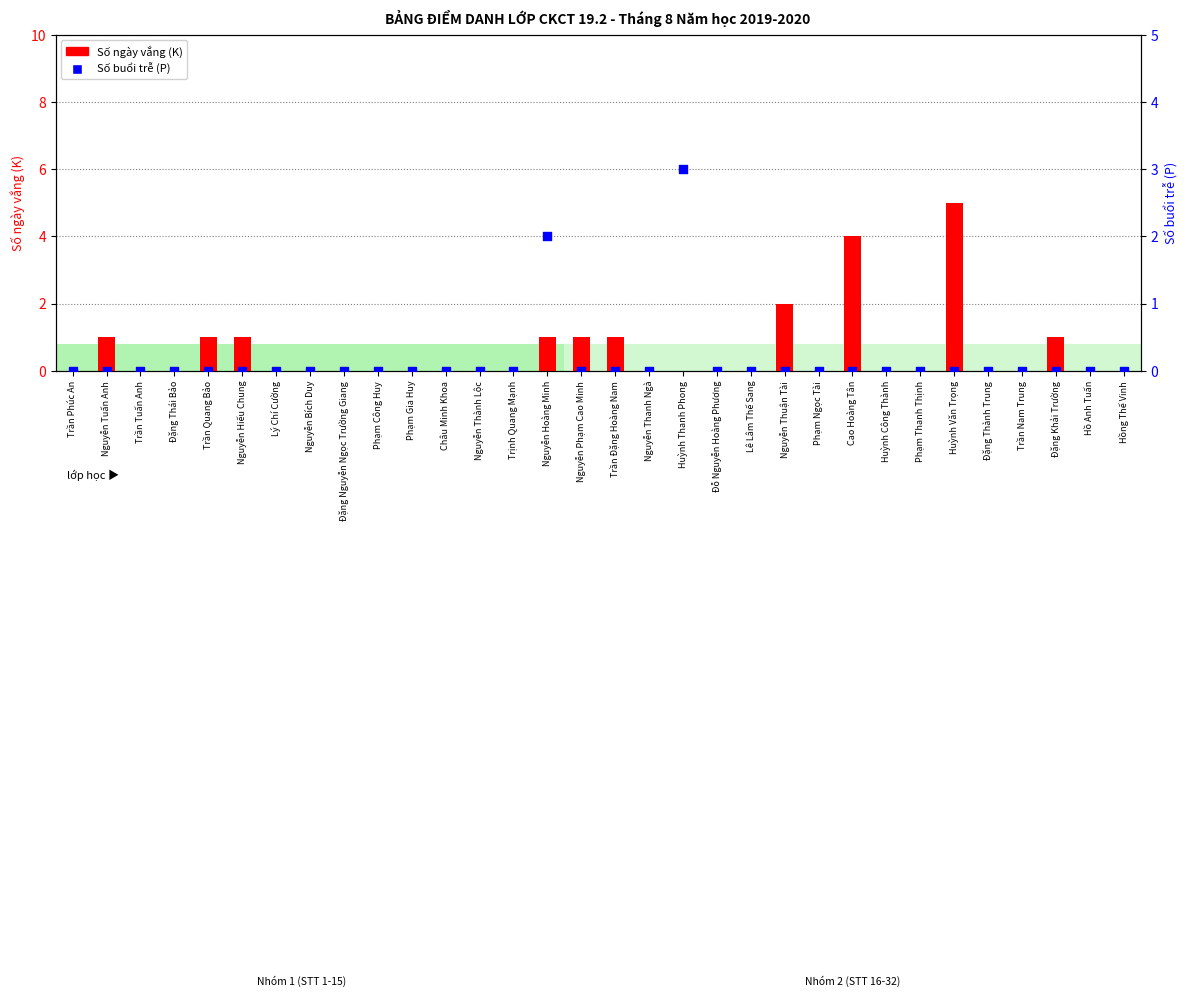

Is the value of Số buổi trễ (P) at Nguyễn Bích Duy greater than the value of Số ngày vắng (K) at Đặng Khải Trường?

No